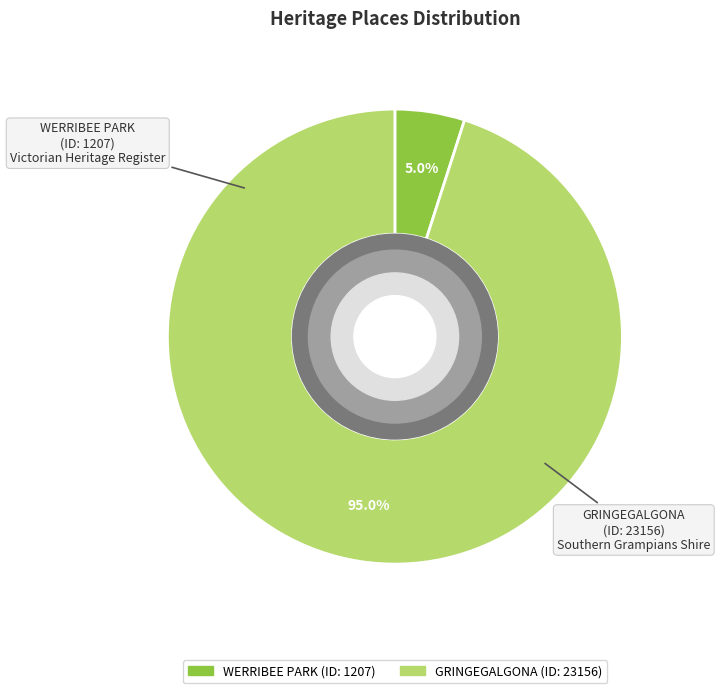

Does any single category account for the majority?

Yes